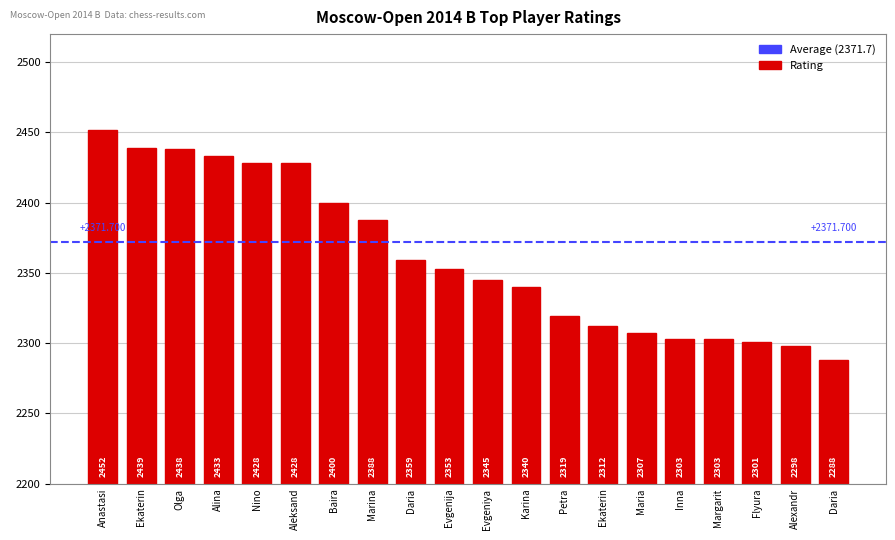

What is the maximum value shown in the chart?

2452